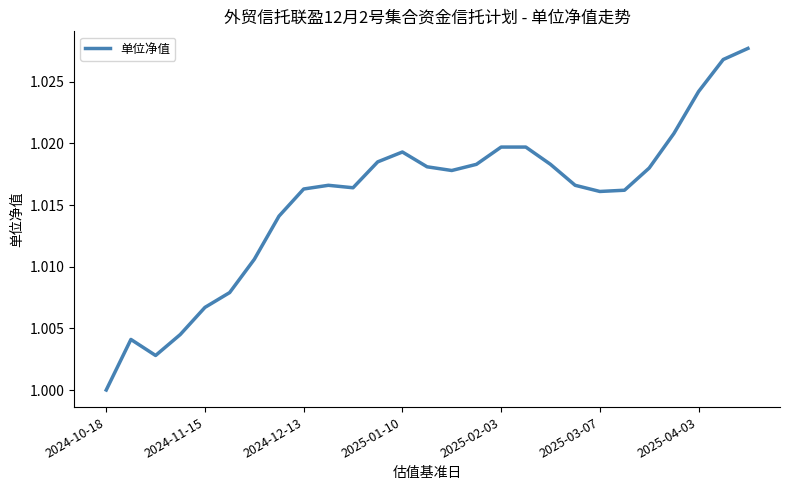

How many interior local valleys (lower than both neighbors) does the data have?

4